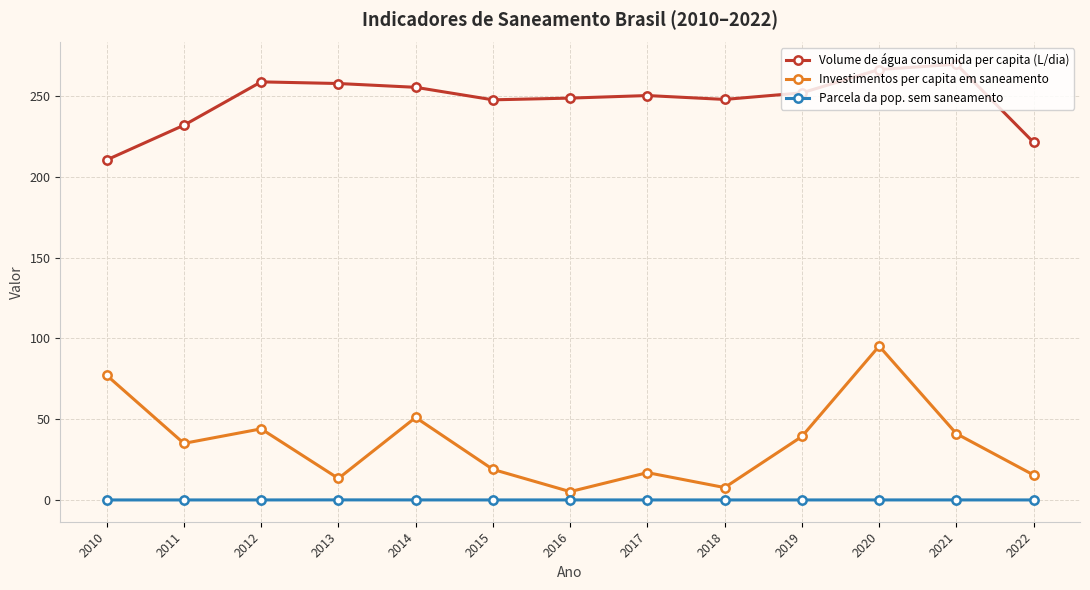

True or false: Investimentos per capita em saneamento has a value of 41.0 at 2021.

True